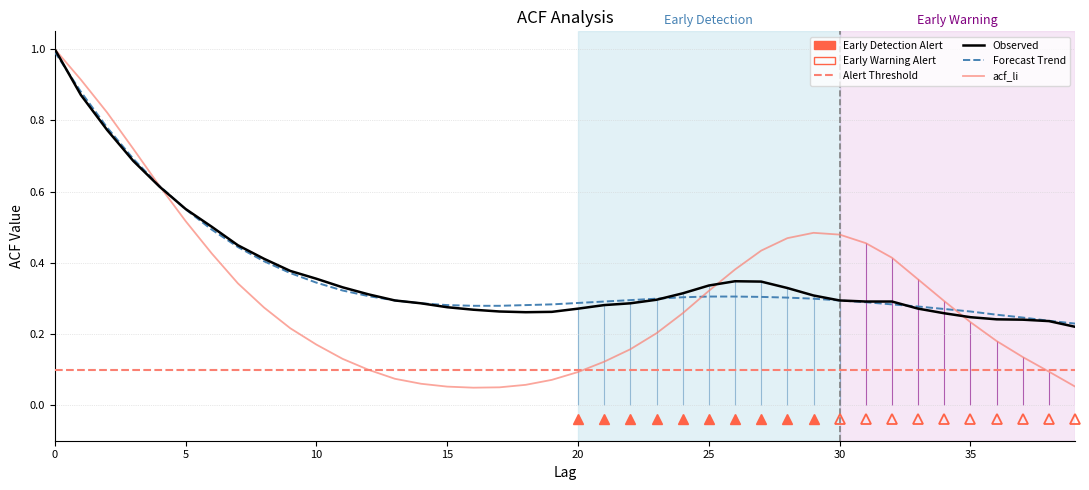

Which series has the largest range (max minus min)?

acf_li